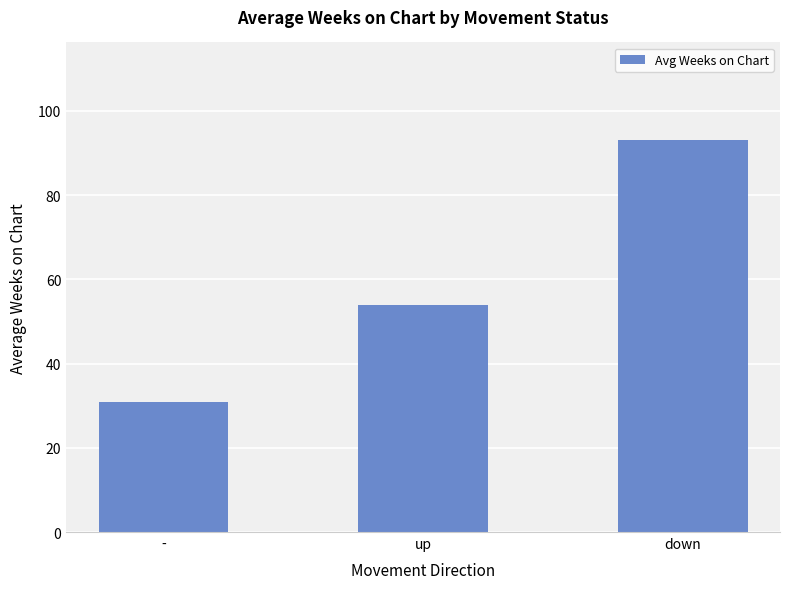

True or false: the data shows 93.0 at down.

True